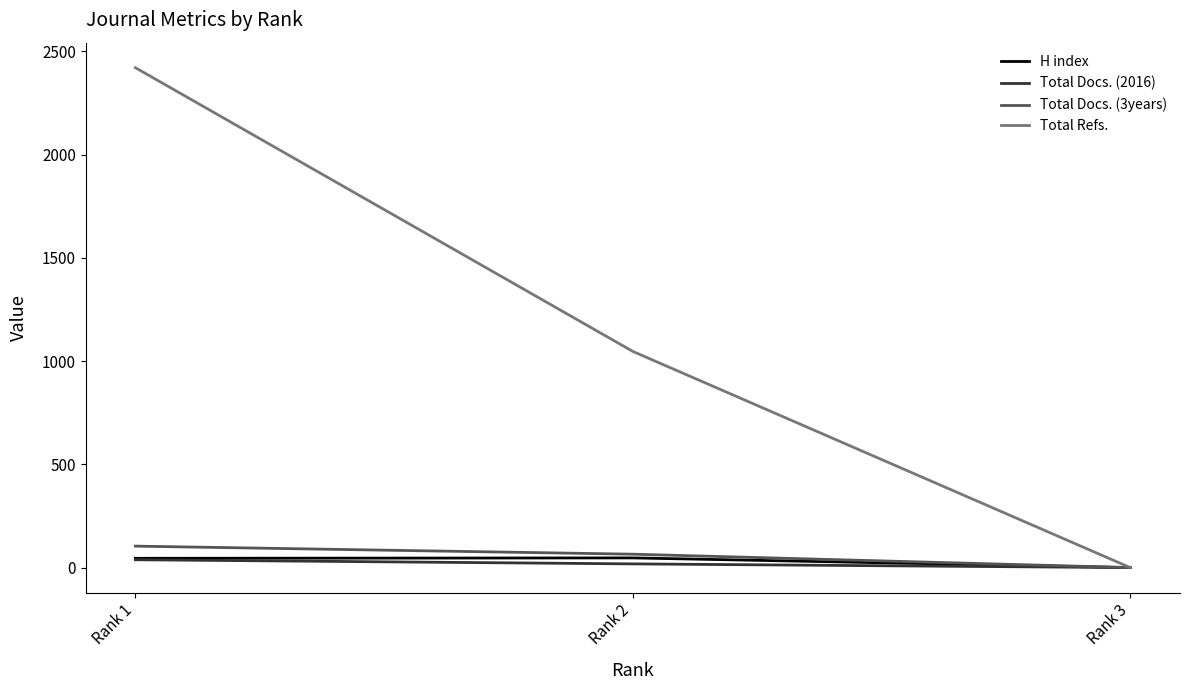

Which series has the largest total across all categories?

Total Refs.